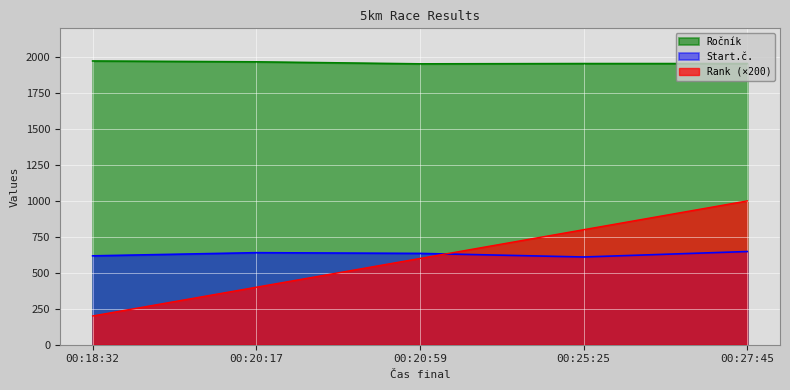

How many lines are shown in the chart?

3